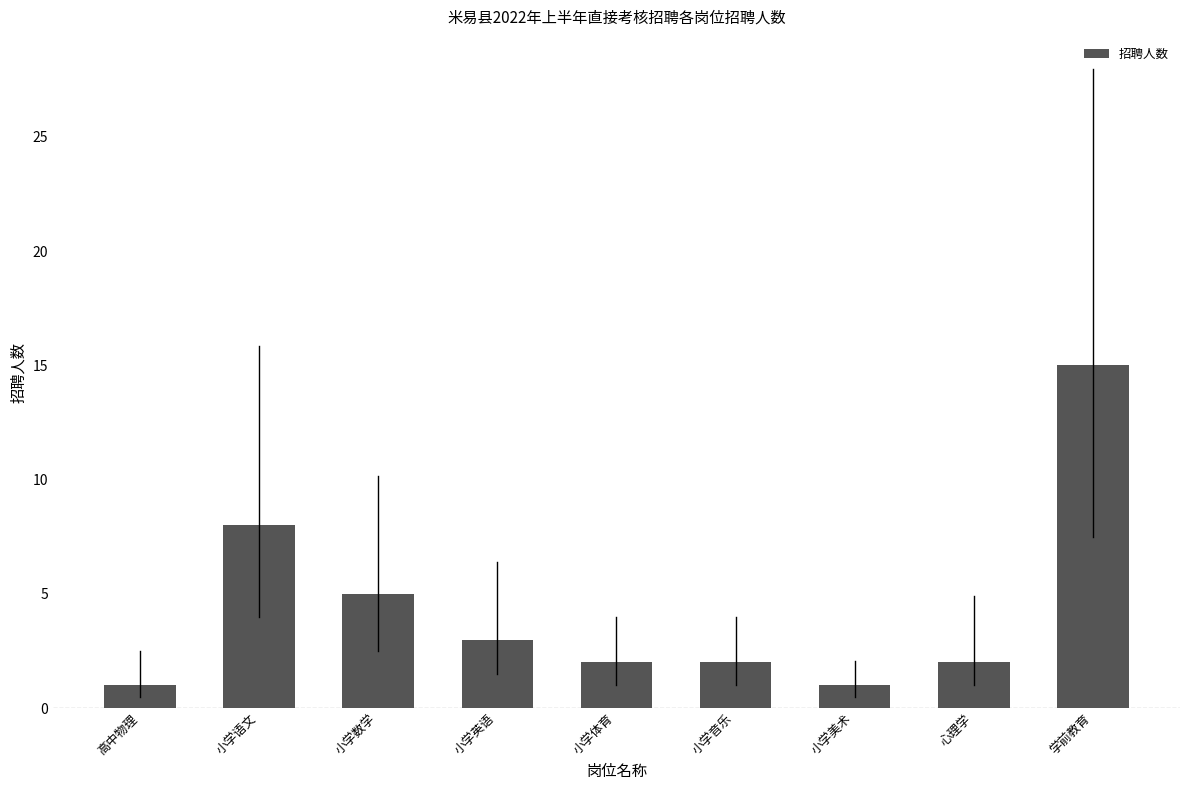

What is the value of the 5th bar from the left?

2